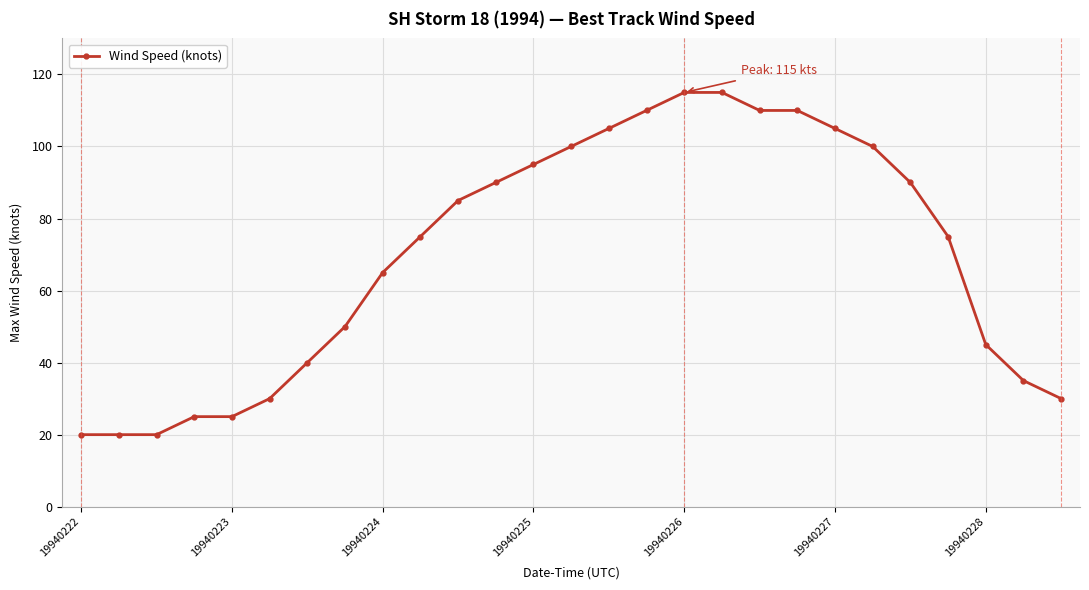

What is the value of the 15th point from the left?

105